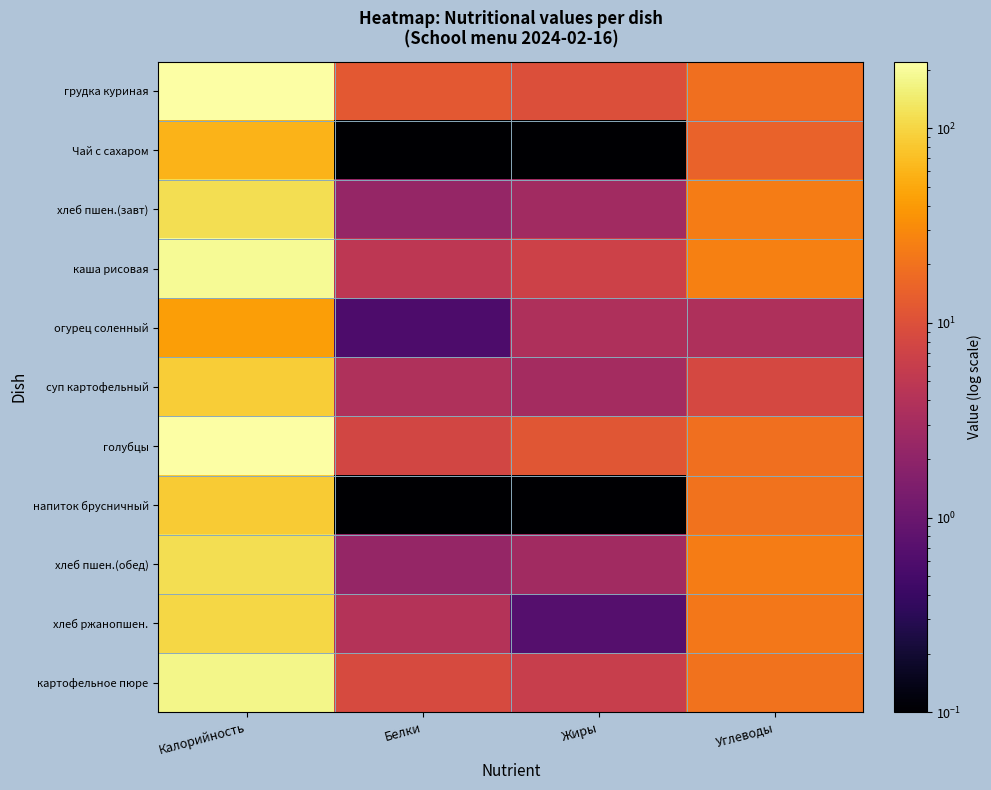

Between Калорийность and Углеводы, which series saw the biggest shift?

грудка куриная